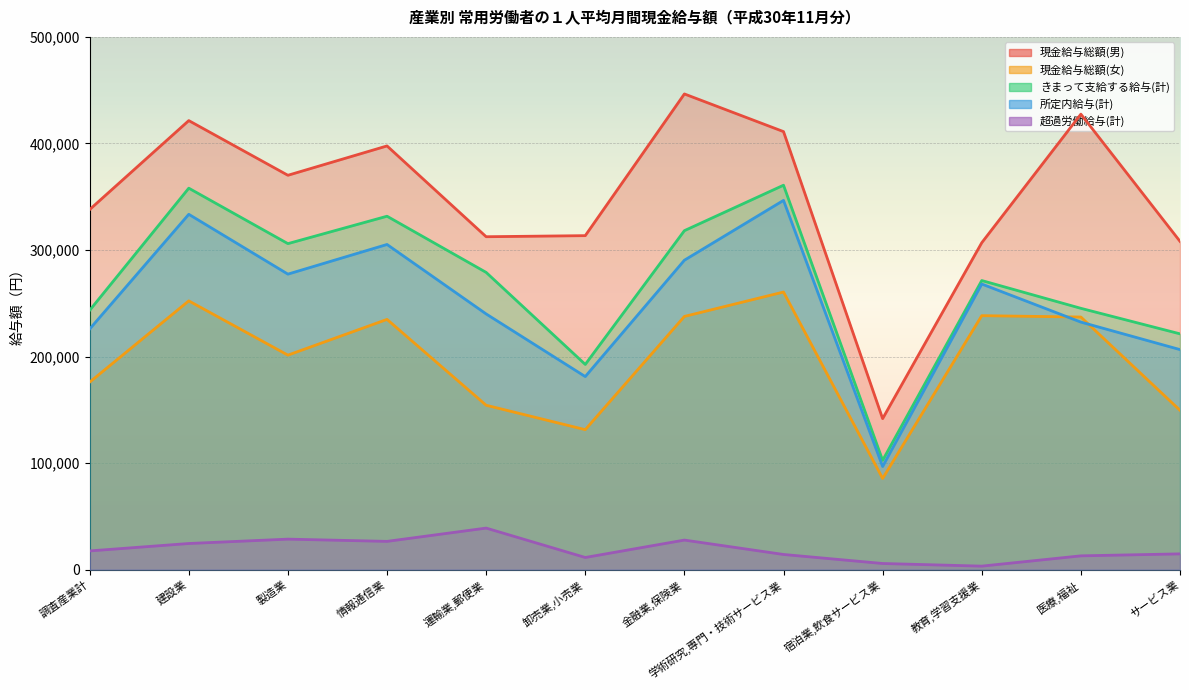

At which label does 現金給与総額(女) reach its peak?

学術研究,専門・技術サービス業